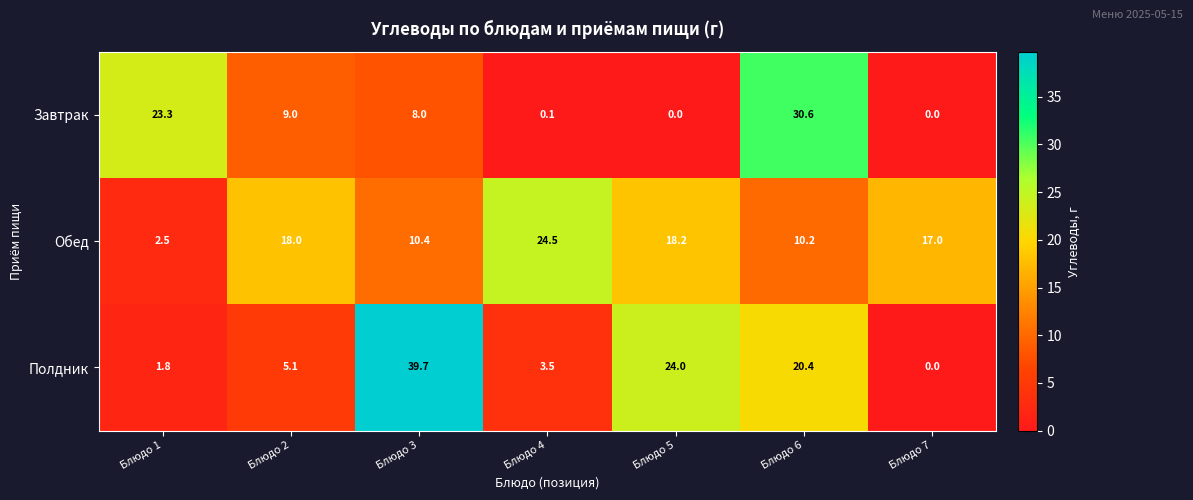

What is the difference between the highest and lowest values at Блюдо 7?

17.0